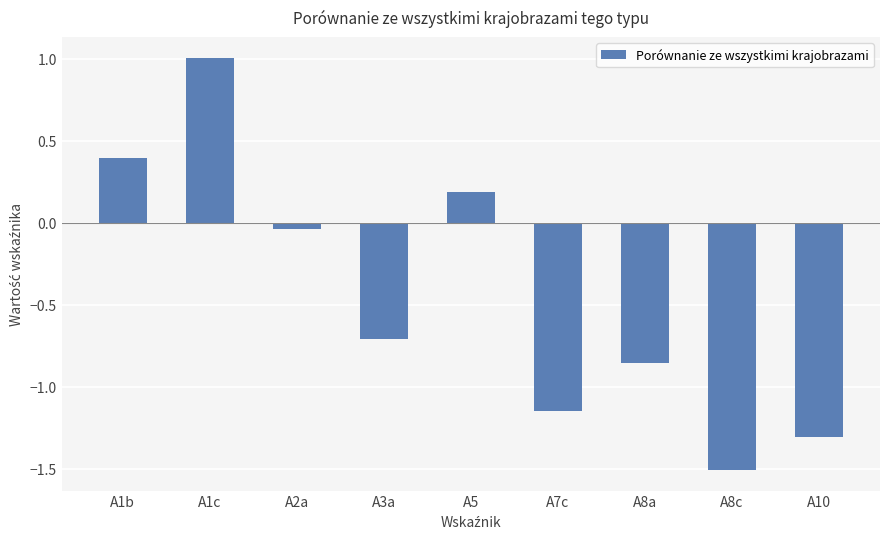

What is the average value?

-0.4